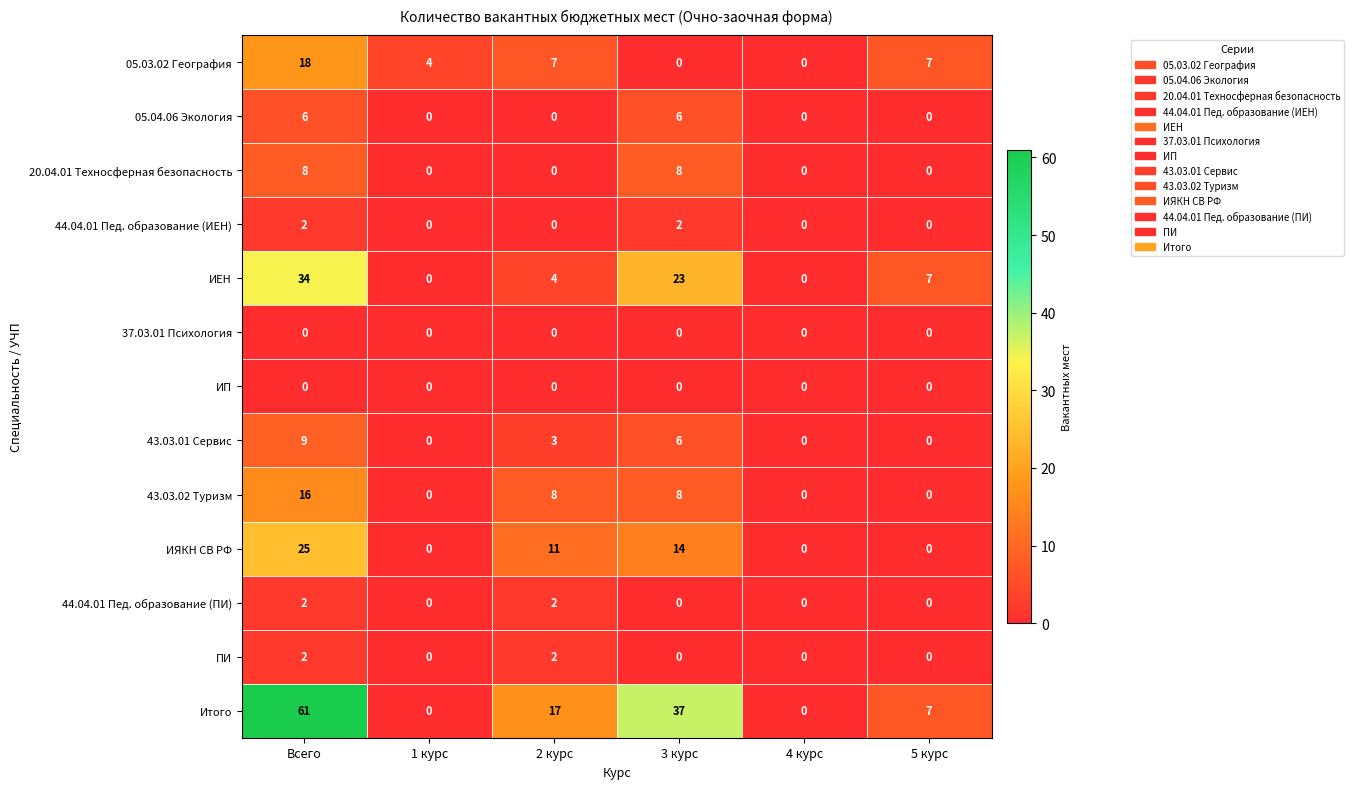

What is the total value across all series at Всего?

183